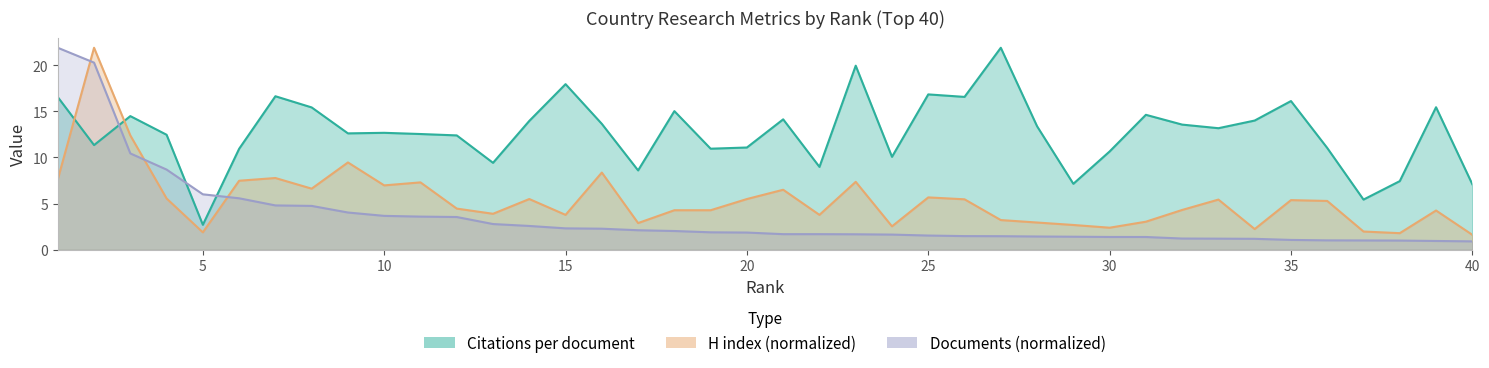

Which series has the widest spread of values?

Documents_norm